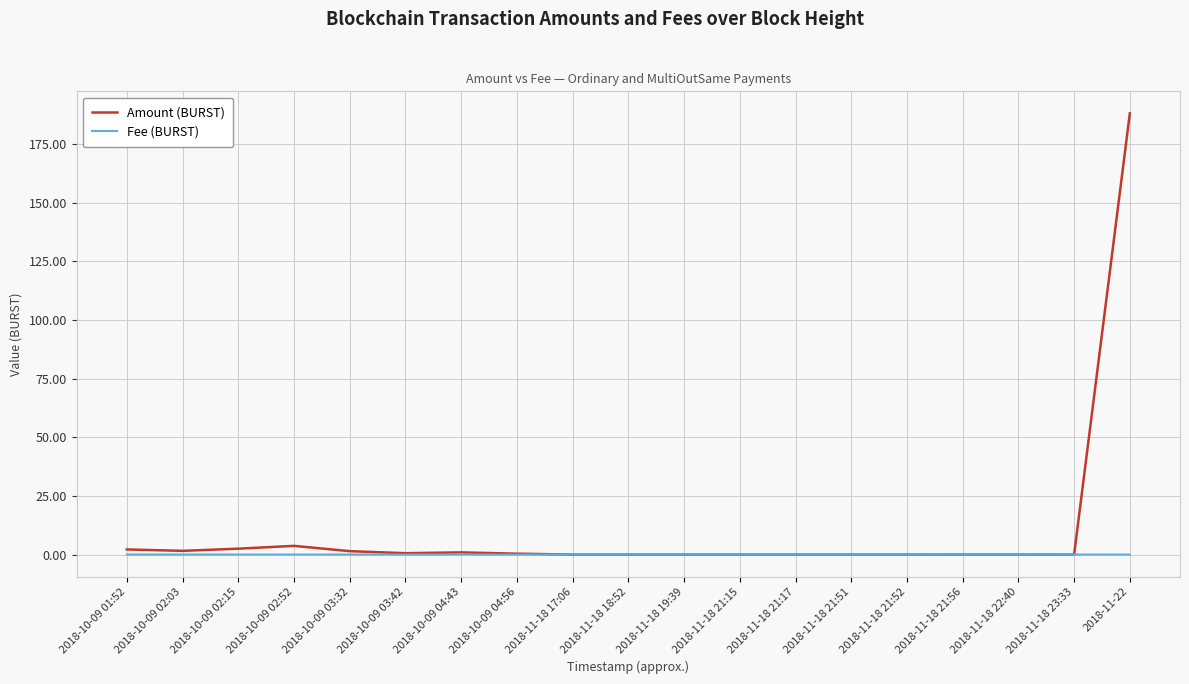

The value of Fee (BURST) at 2018-11-18 21:17 is 0.0. True or false?

True